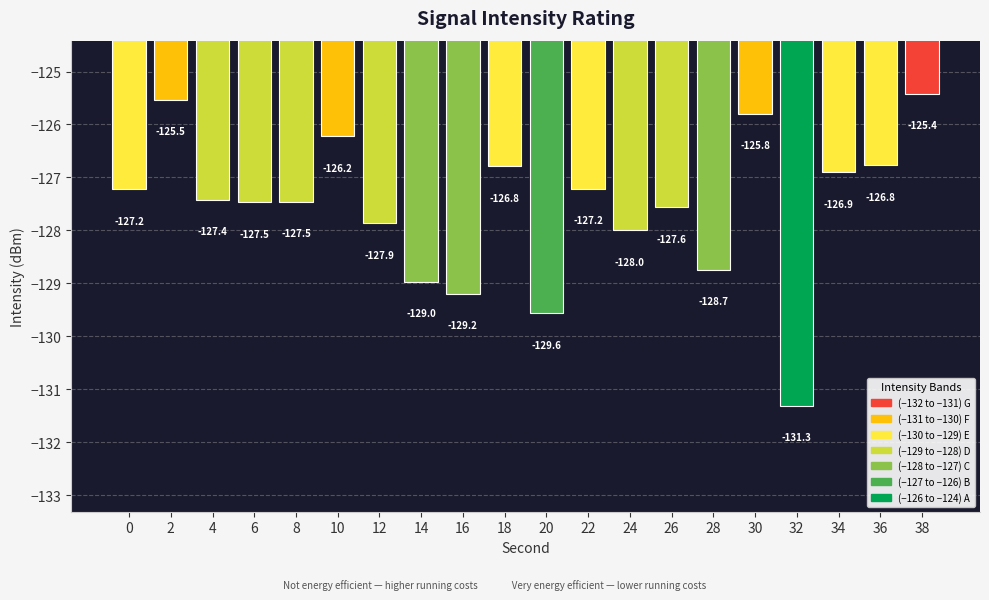

Which label corresponds to the largest value in the chart?

38